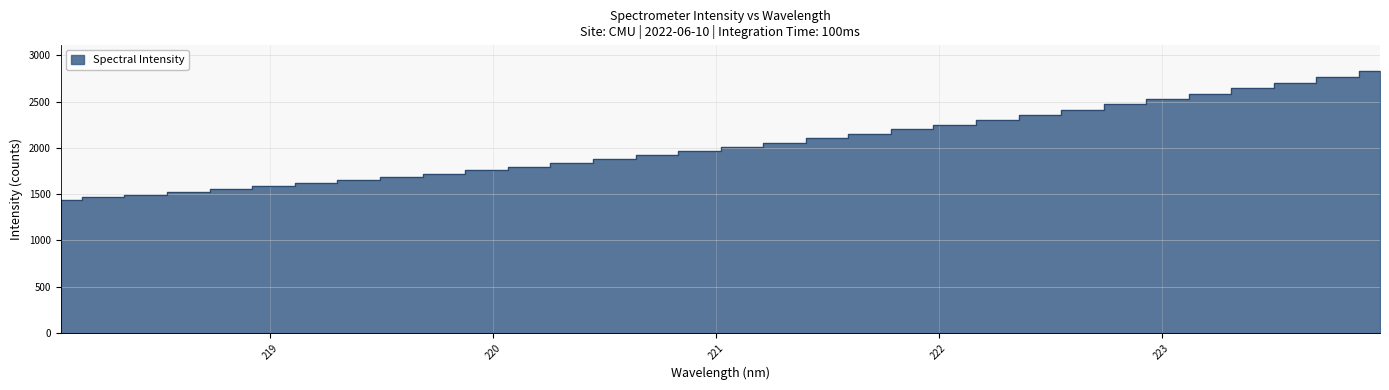

What is the change in value from 219.0156 to 222.6447?

+826.5